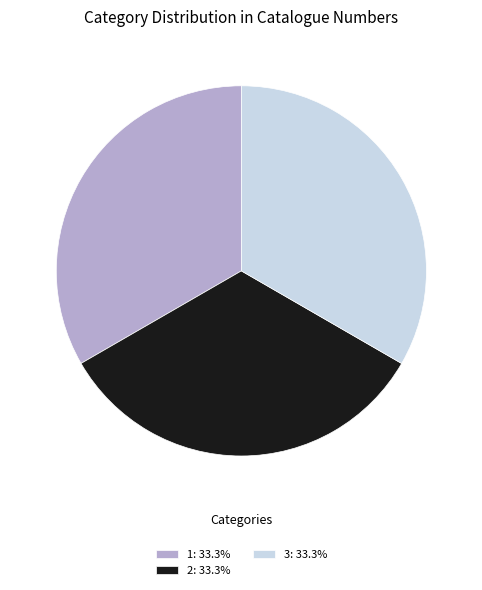

Is it true that 2 is 33% of the pie?

True